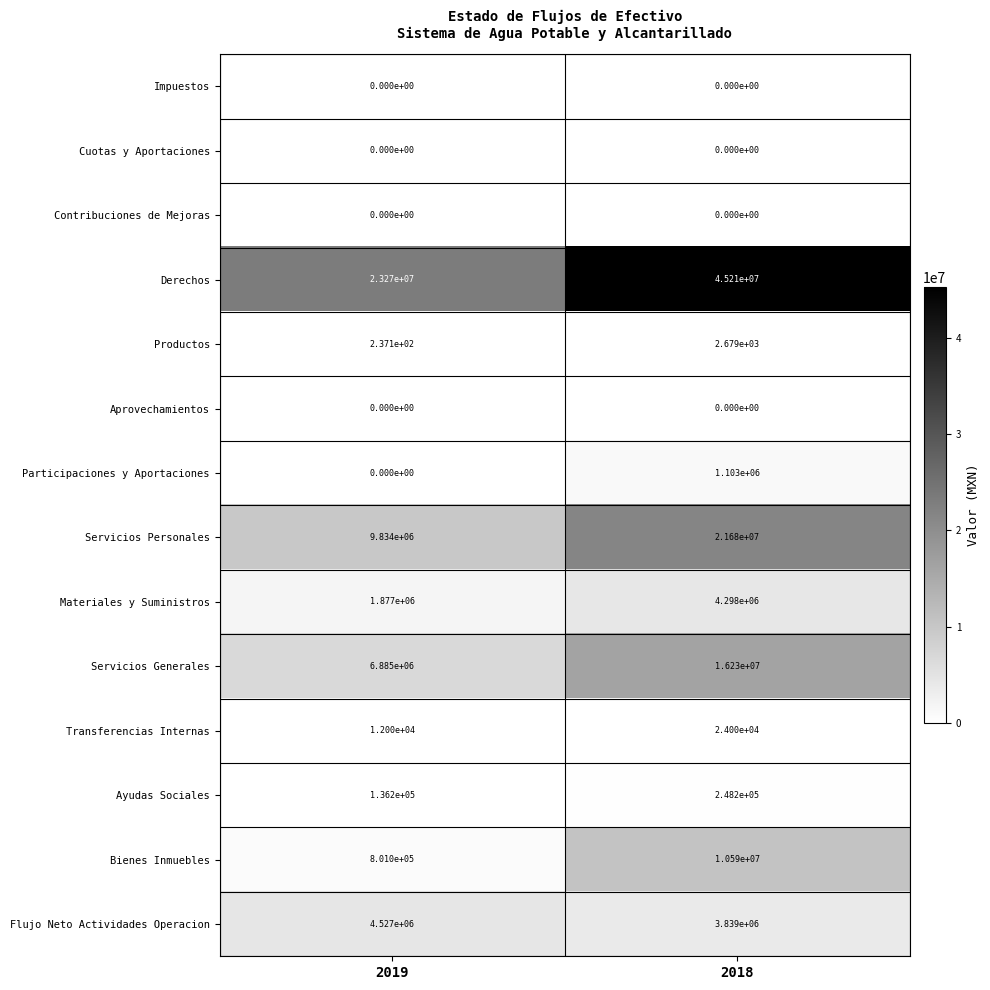

How many data points does each series have?

2